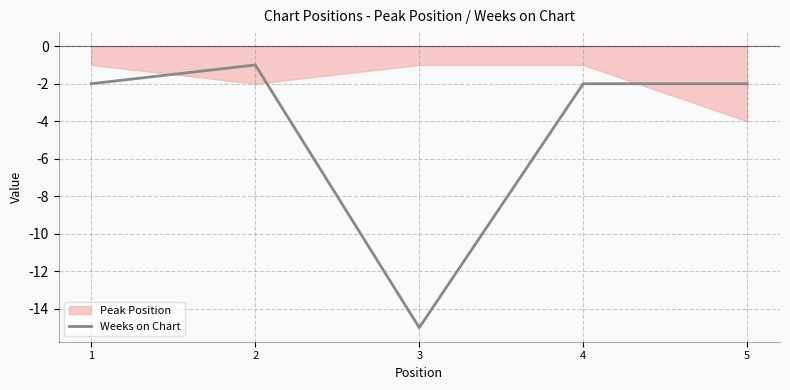

What is the lowest value of the Weeks on Chart series?

-15